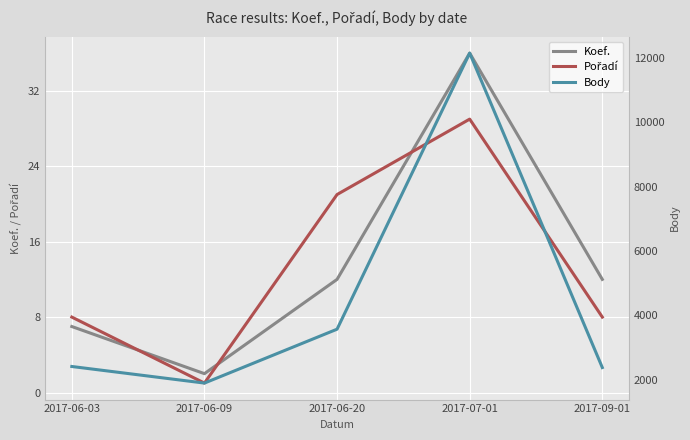

How many categories are shown in the chart?

5